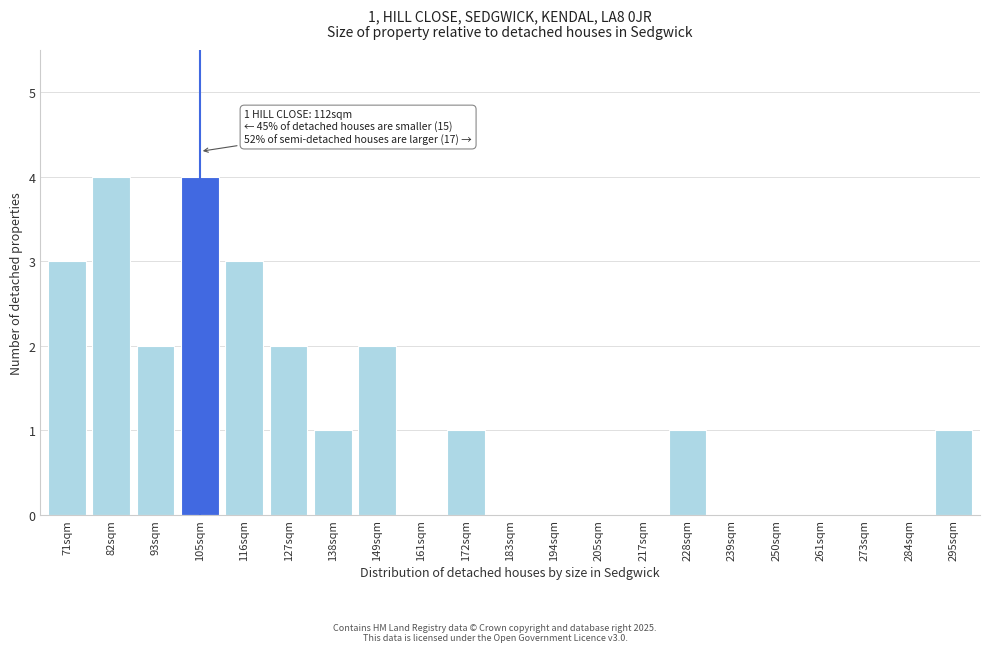

Reading left to right, transcribe all the data shown in this chart.

71sqm=3	82sqm=4	93sqm=2	105sqm=4	116sqm=3	127sqm=2	138sqm=1	149sqm=2	161sqm=0	172sqm=1	183sqm=0	194sqm=0	205sqm=0	217sqm=0	228sqm=1	239sqm=0	250sqm=0	261sqm=0	273sqm=0	284sqm=0	295sqm=1